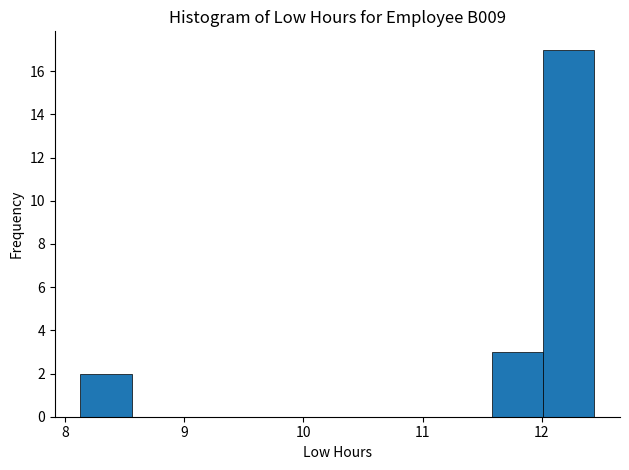

Which range on the x-axis has the tallest bar?

12.0 to 12.4